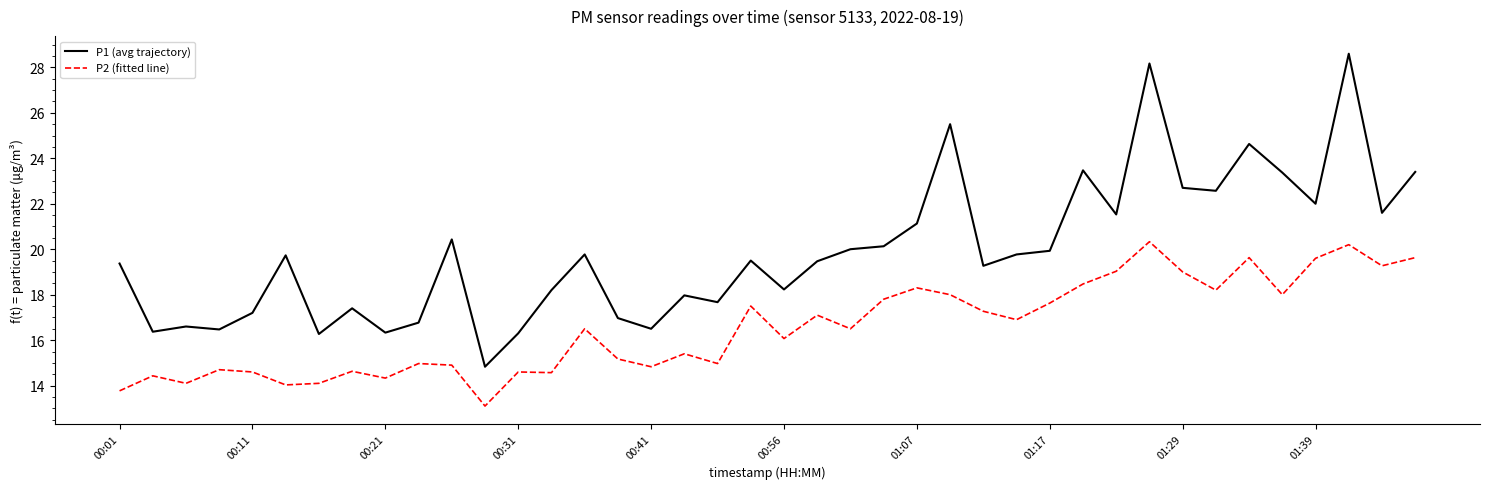

What is the lowest value of the P1 (avg trajectory) series?

14.8